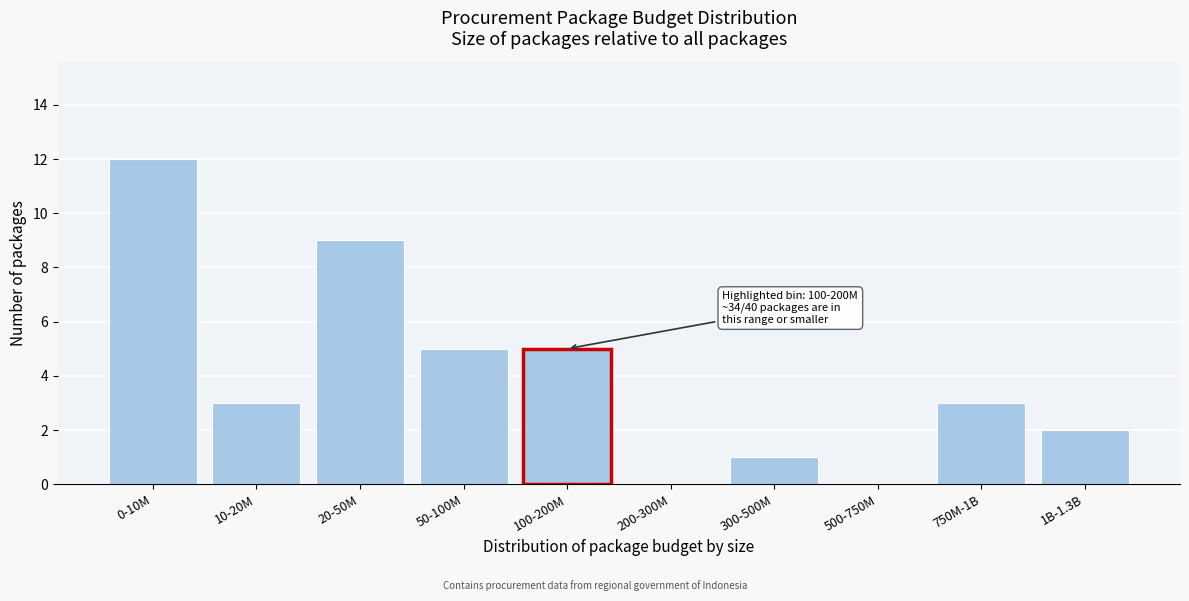

Reading left to right, transcribe all the data shown in this chart.

0-10M=12	10-20M=3	20-50M=9	50-100M=5	100-200M=5	200-300M=0	300-500M=1	500-750M=0	750M-1B=3	1B-1.3B=2